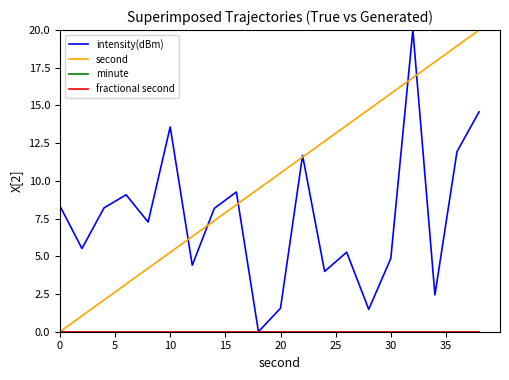

What is the highest value of the intensity(dBm) series?

20.0